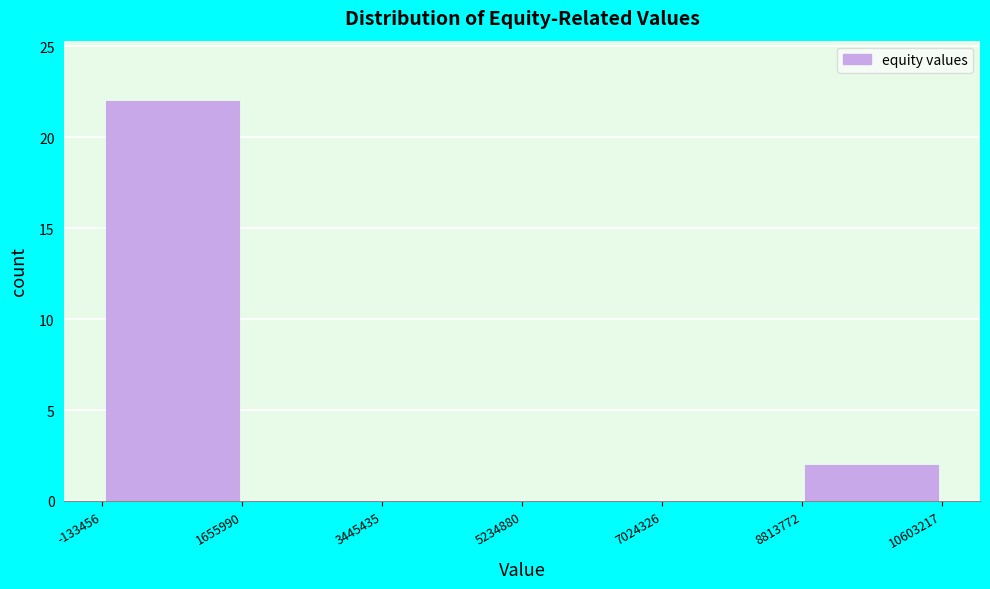

How tall is the bar that spans -133456 to 1655990 on the x-axis? The values are not printed on the chart, so give them approximately, as read against the axis.

22